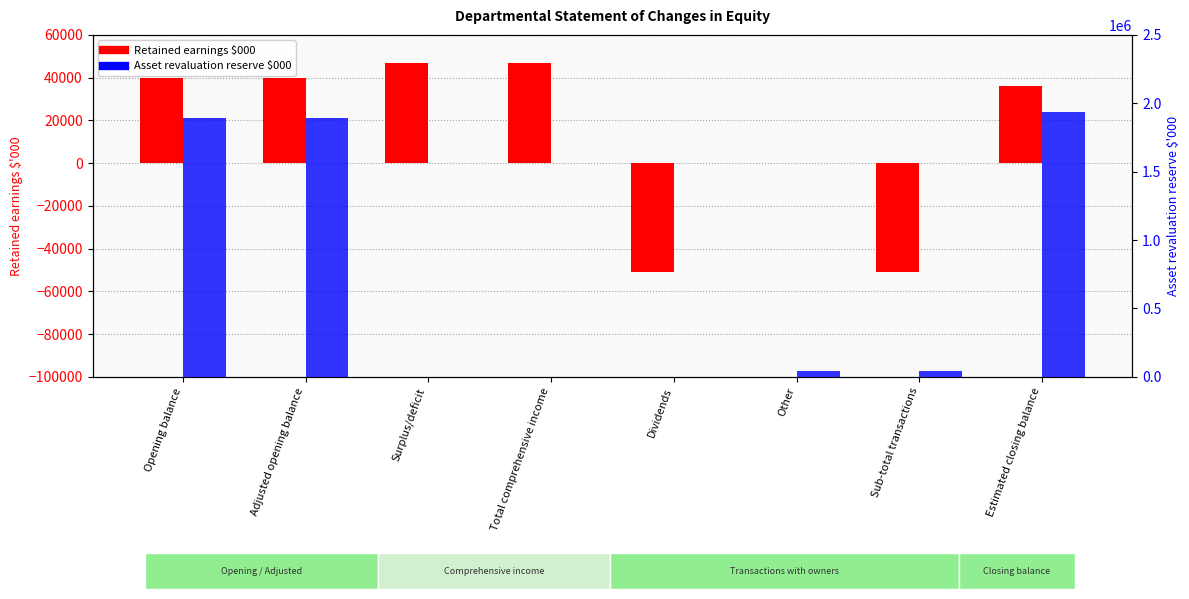

Which series has the largest total across all categories?

Asset revaluation reserve $000